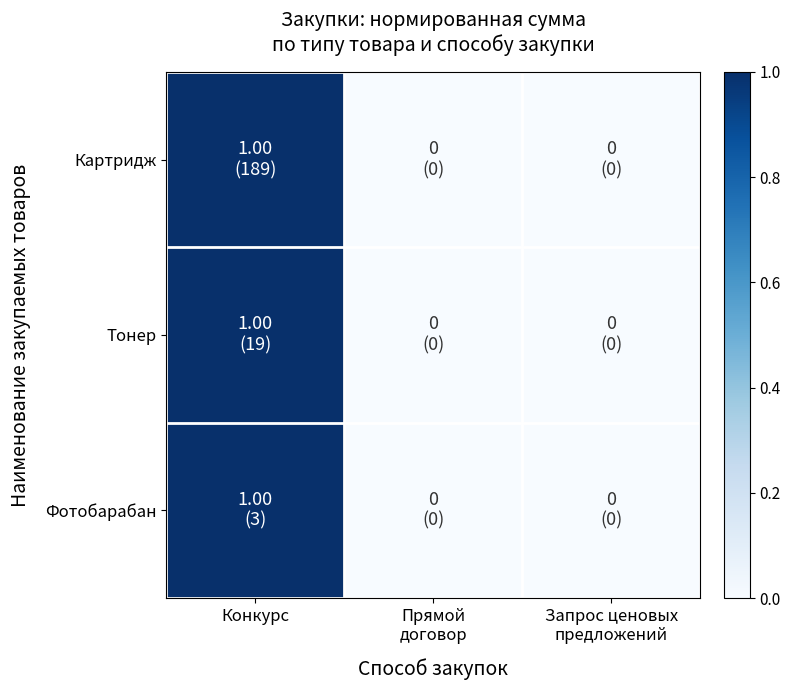

List the series in order of their peak value, highest first.

Картридж, Тонер, Фотобарабан